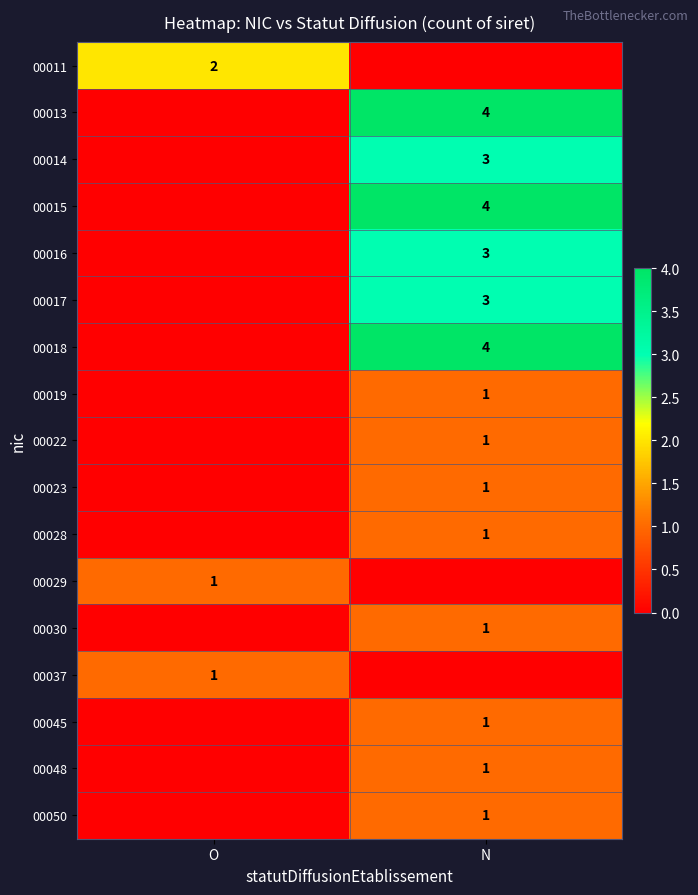

The 00011 series shows 2 at O. True or false?

True